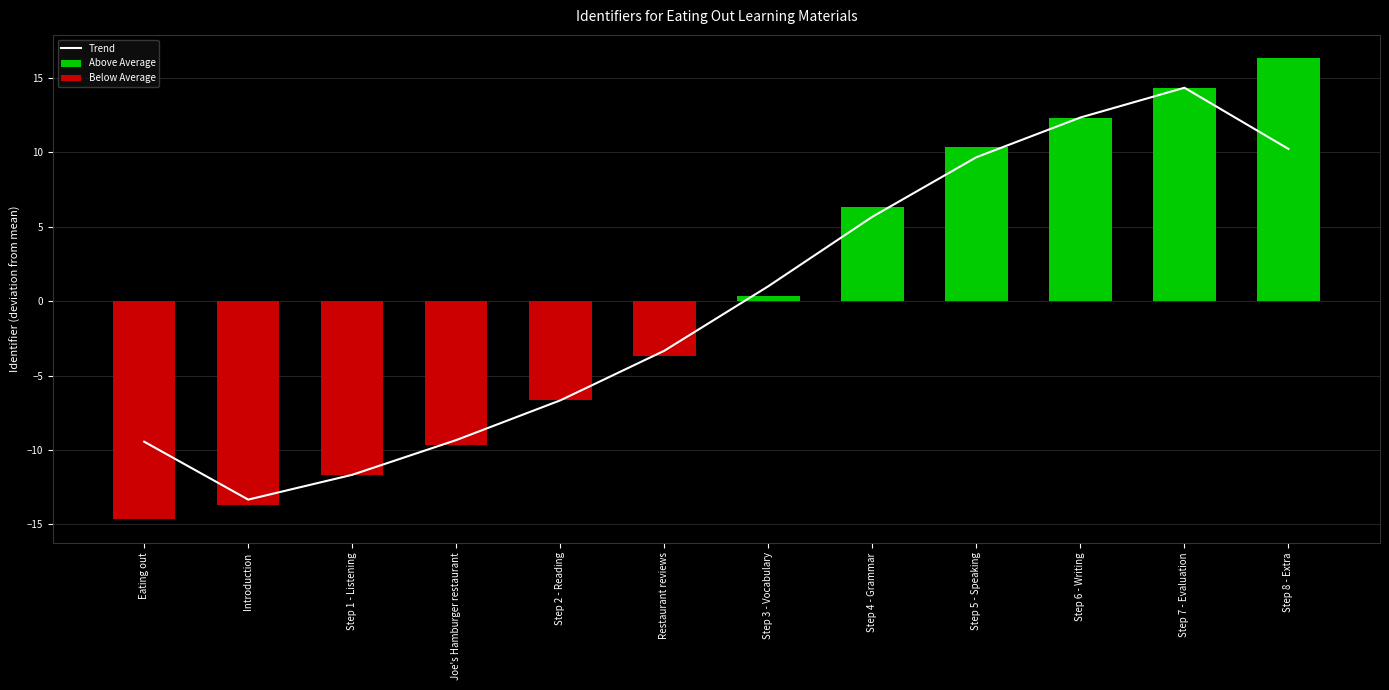

The value of Trend at Step 5 - Speaking is 9.7. True or false?

True